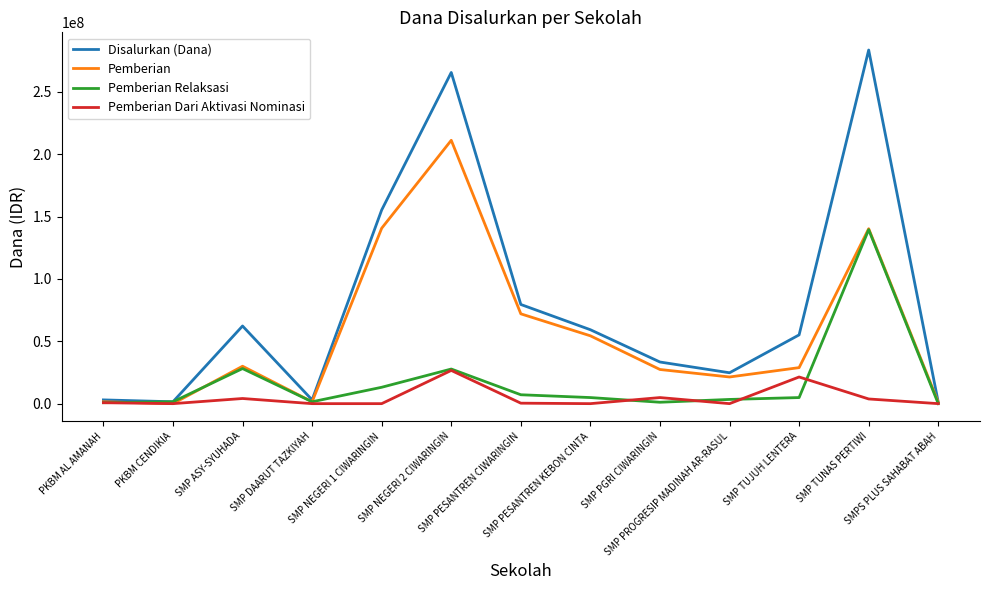

At which category does the chart reach its peak across all series?

SMP TUNAS PERTIWI